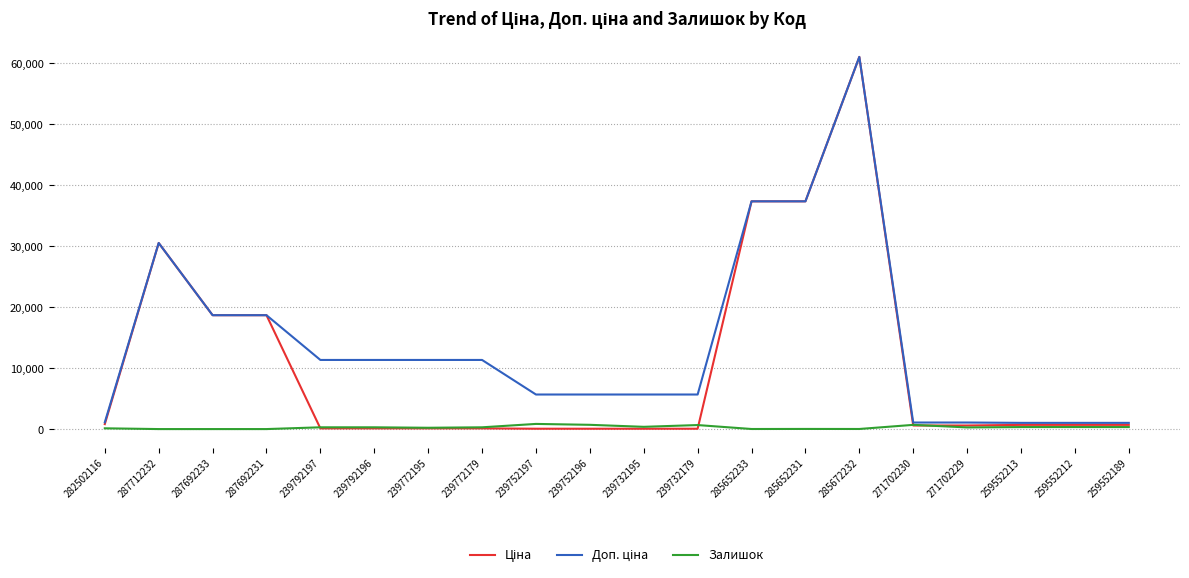

True or false: Залишок has a value of 0.0 at 287692233.

True